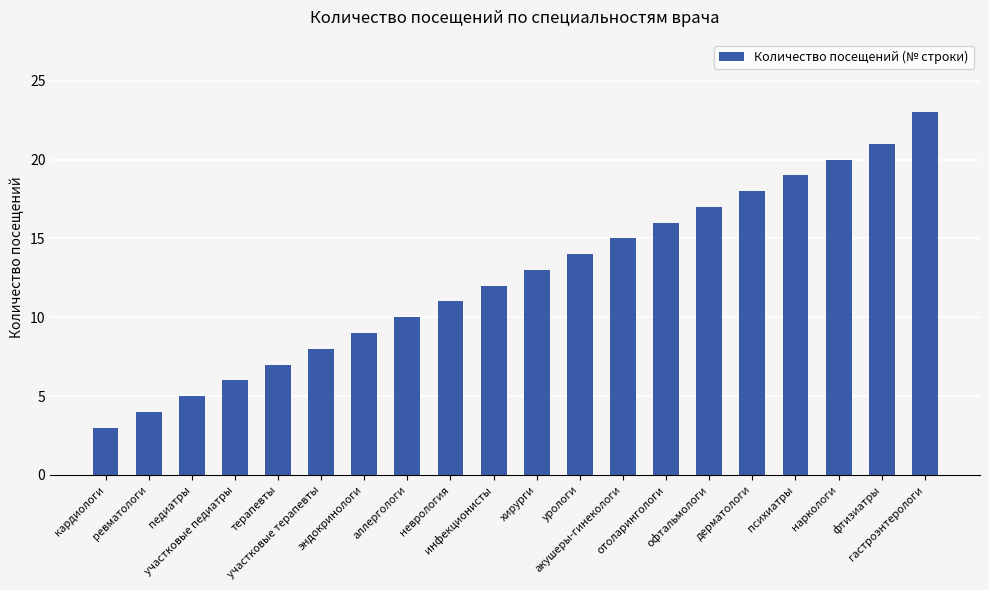

Between инфекционисты and неврология, which is larger?

инфекционисты